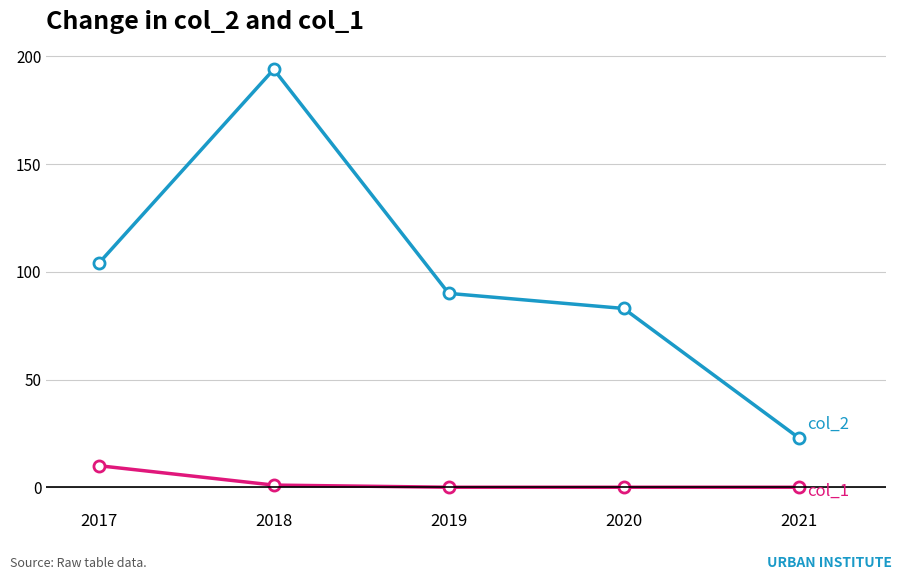

What is the total value across all series at 2018?

195